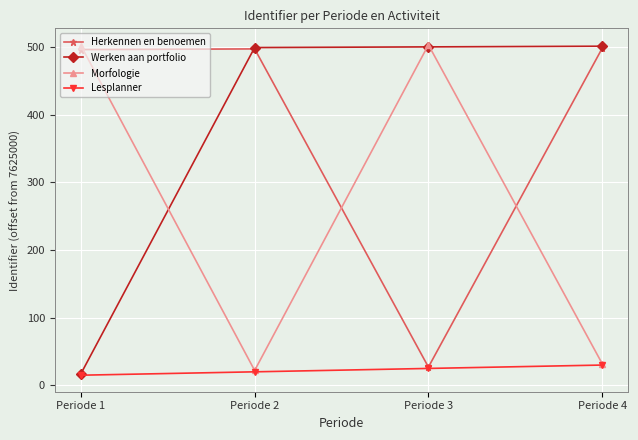

After their last crossing, which series has the higher values: Morfologie or Werken aan portfolio?

Werken aan portfolio